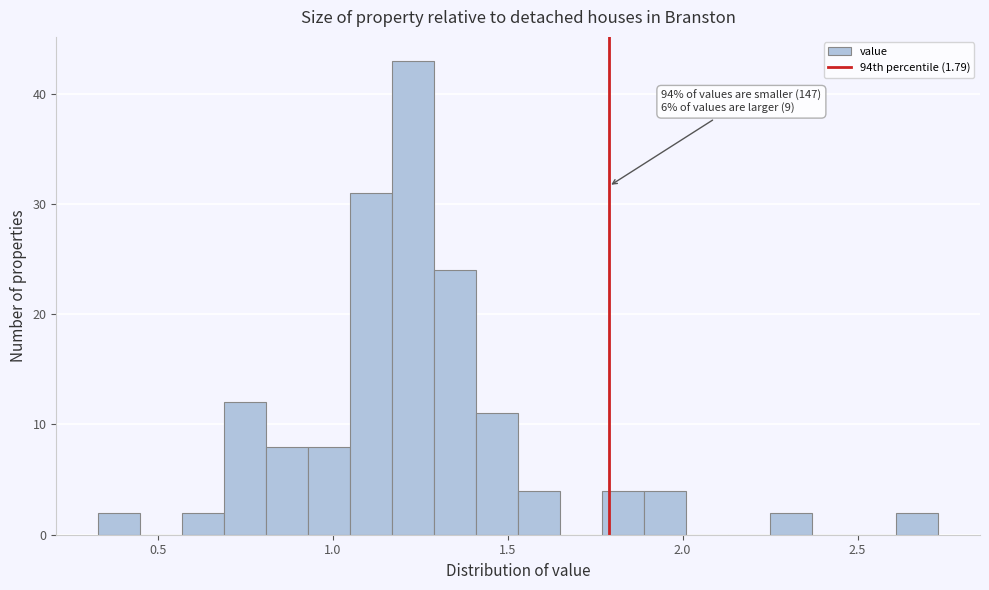

Around what value on the x-axis is the tallest bar? Give the approximate position of its centre, as read against the axis.

1.25